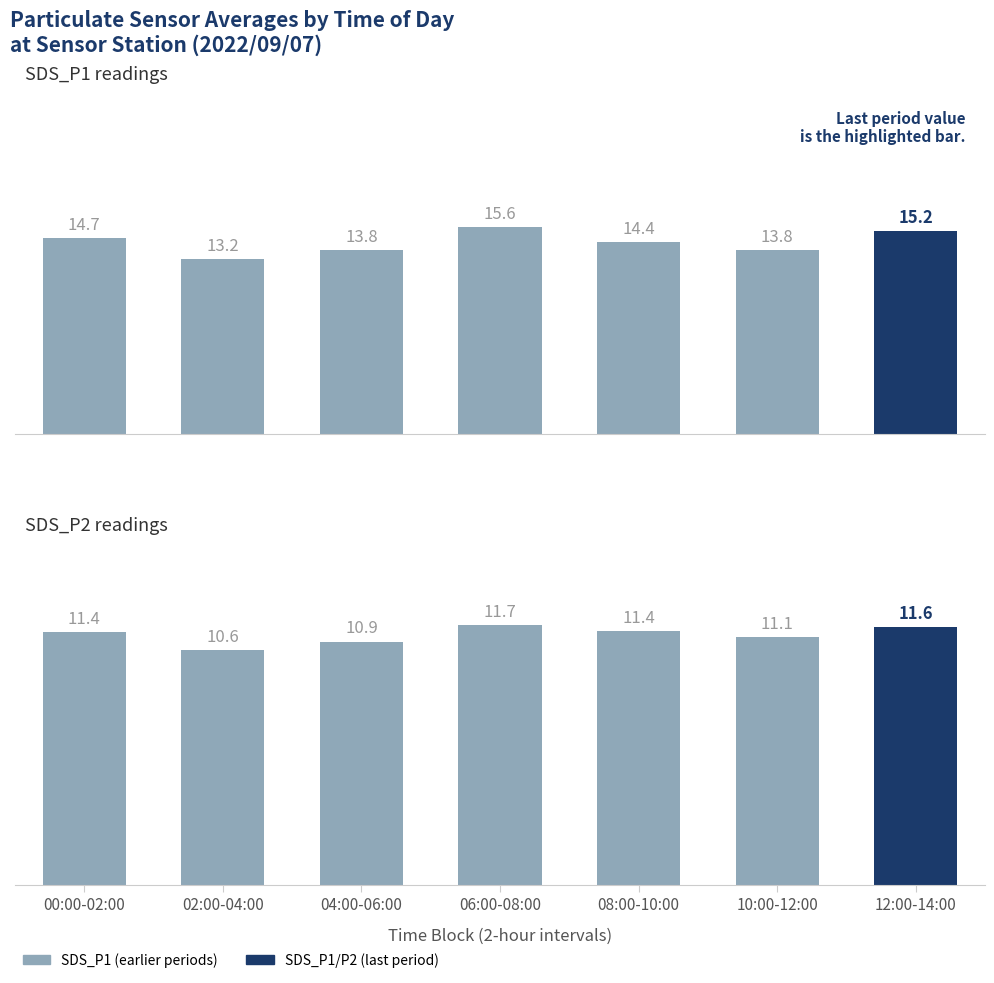

Rank the series by their average value, from lowest to highest.

SDS_P2, SDS_P1